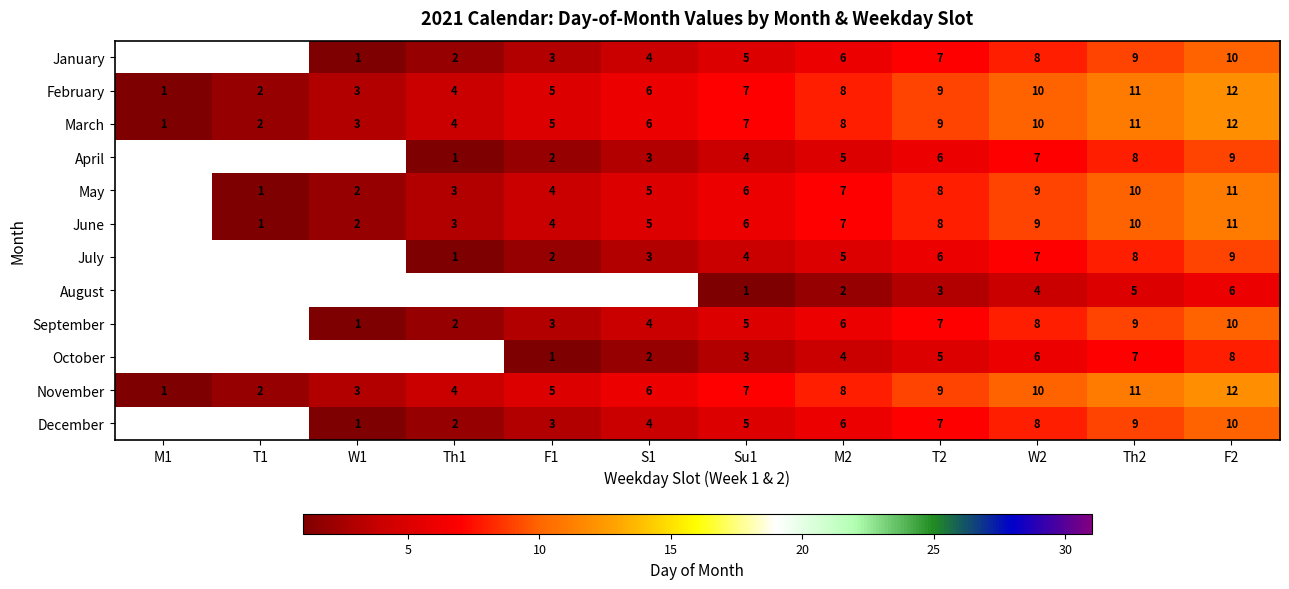

Which category has the highest value across all series?

F2